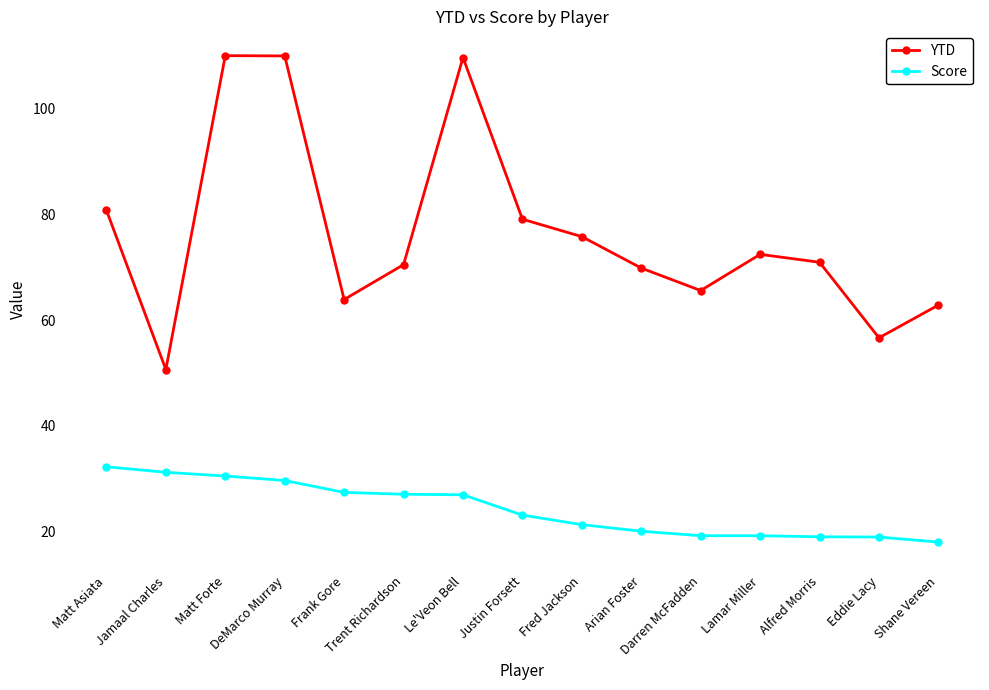

What is the value of the YTD point at the 11th from the left?

65.6